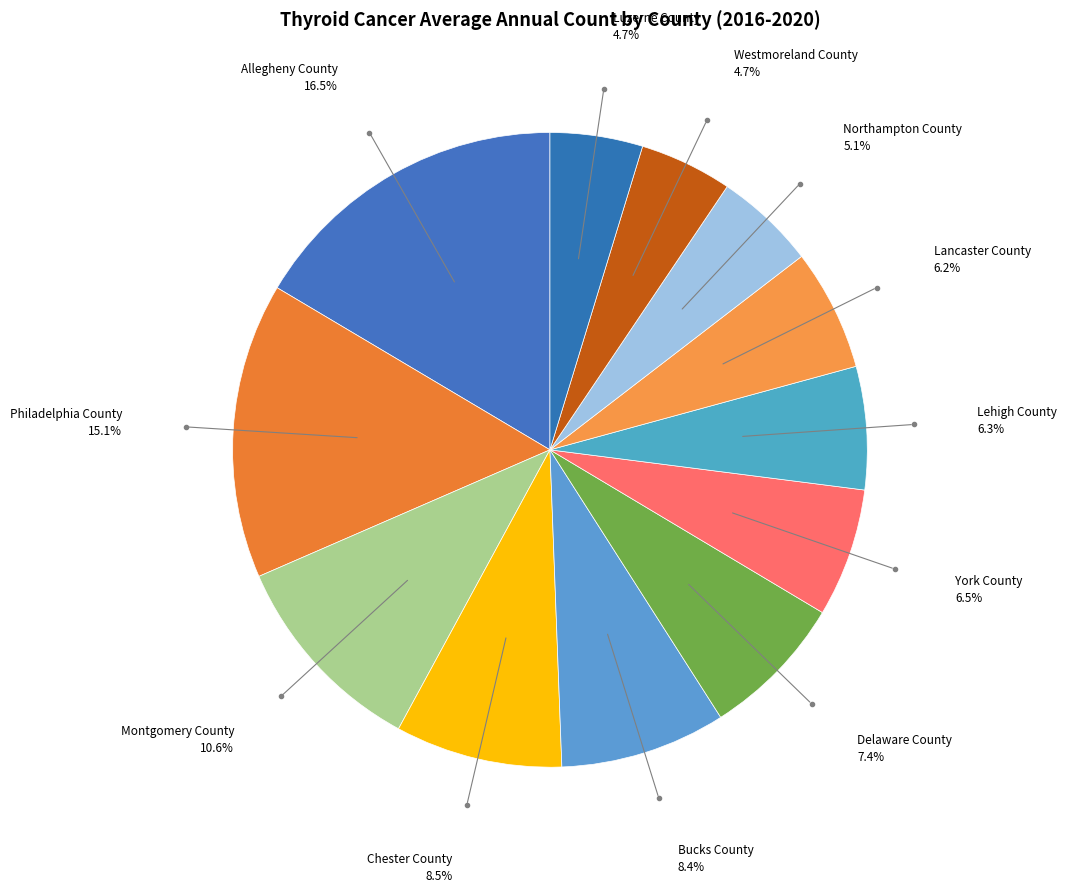

Is there a majority slice in this chart?

No